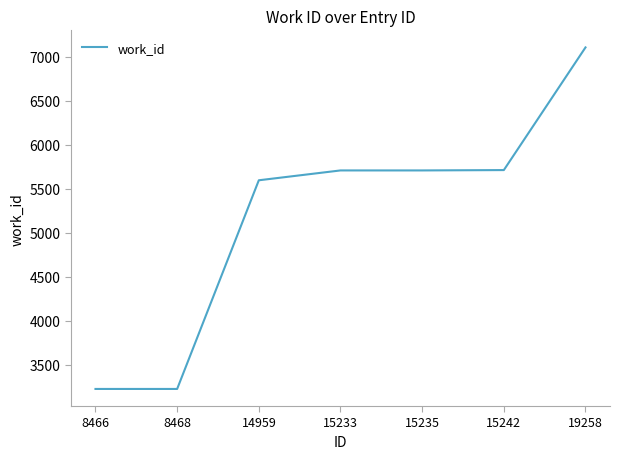

What is the smallest value displayed?

3224